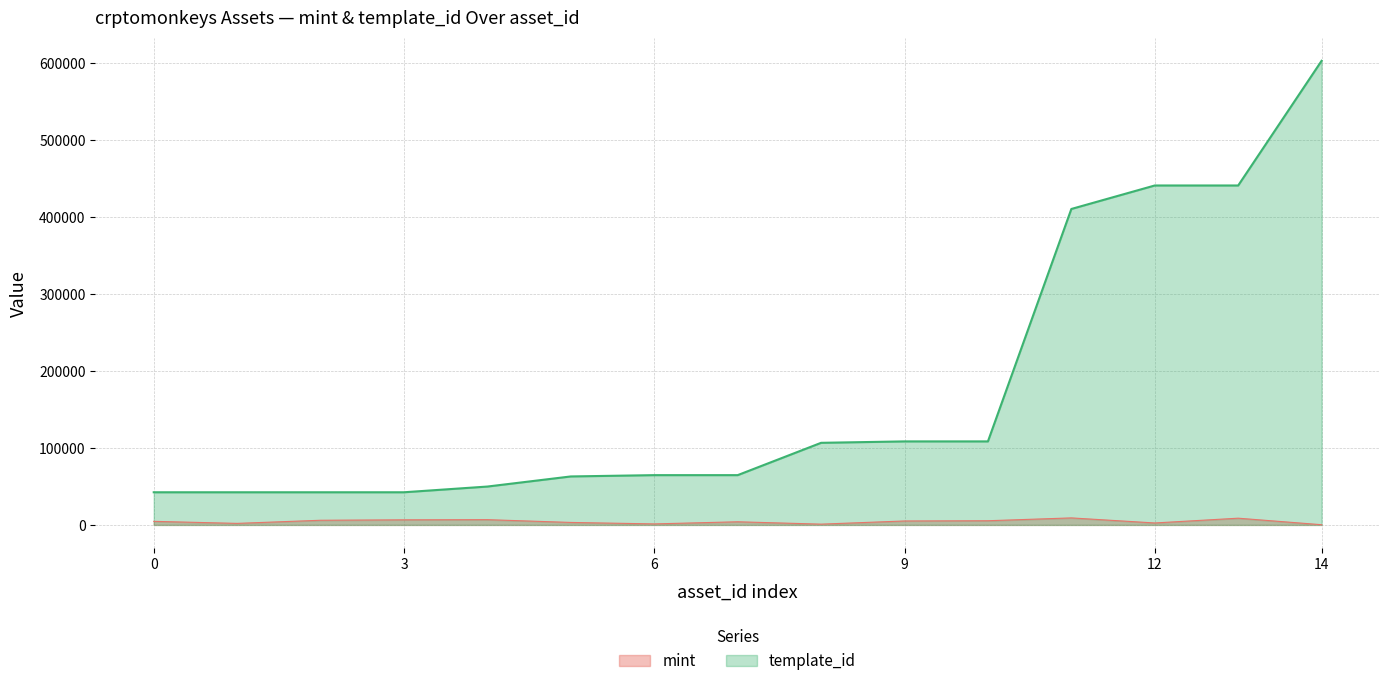

List the series in order of their overall mean, highest first.

template_id, mint